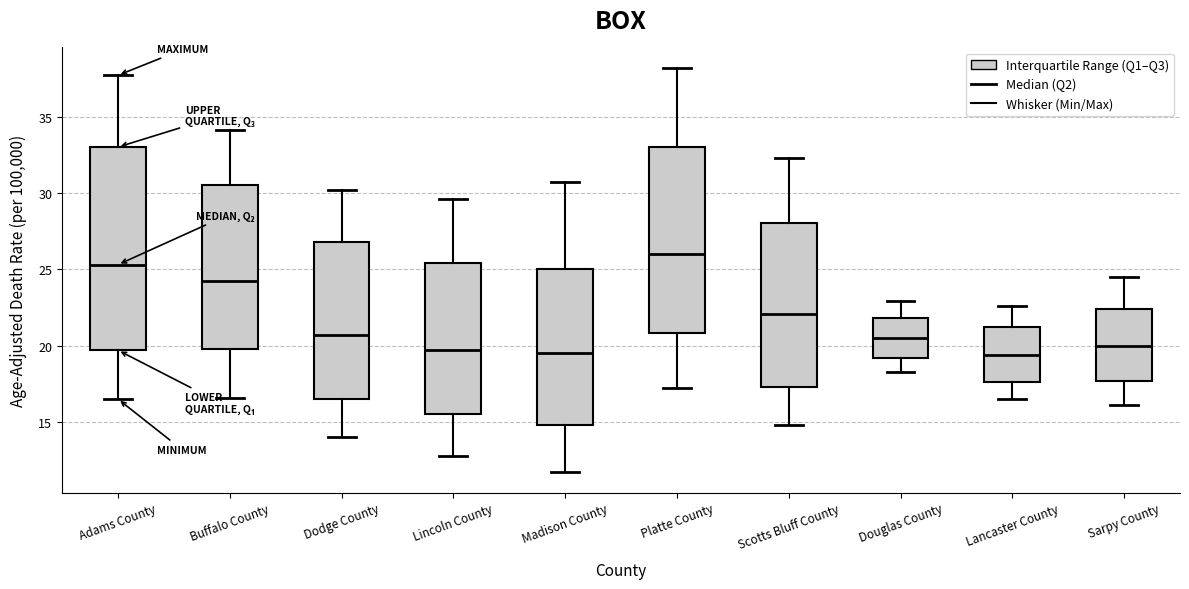

Where is the lower edge of the box for Lincoln County on the y-axis? The values are not printed on the chart, so give them approximately, as read against the axis.

15.5